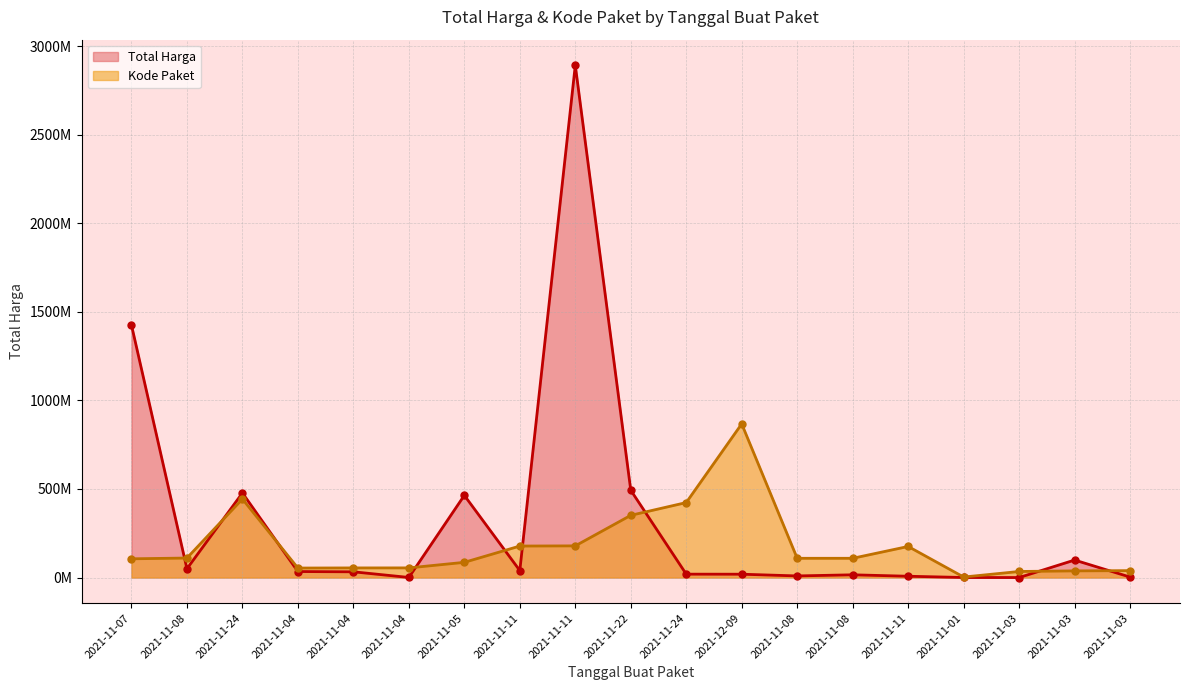

How many times do Kode Paket and Total Harga cross each other?

9